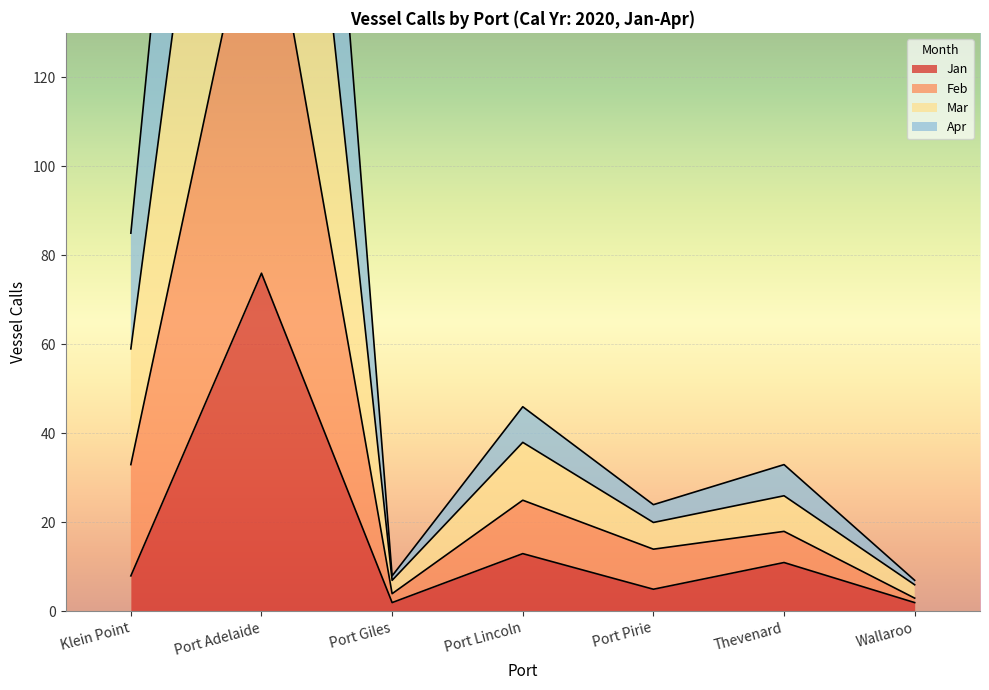

At which category does Feb reach its first local valley?

Port Giles